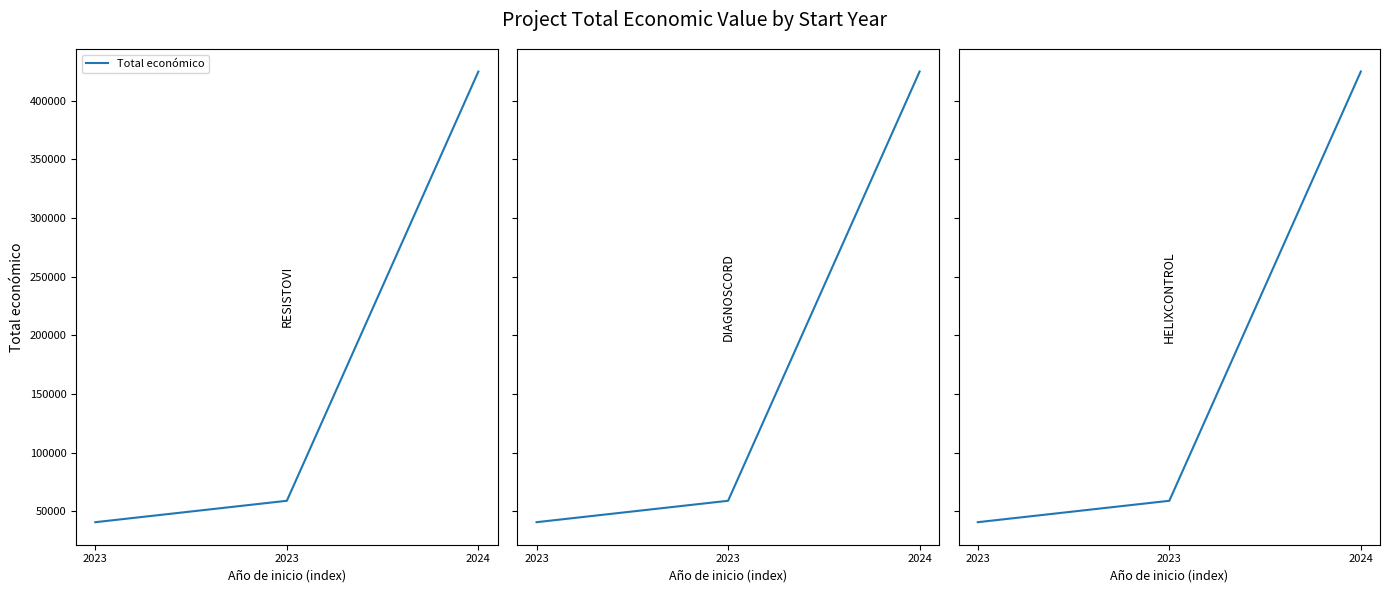

What is the change in value from 2023 to 2024?

+365614